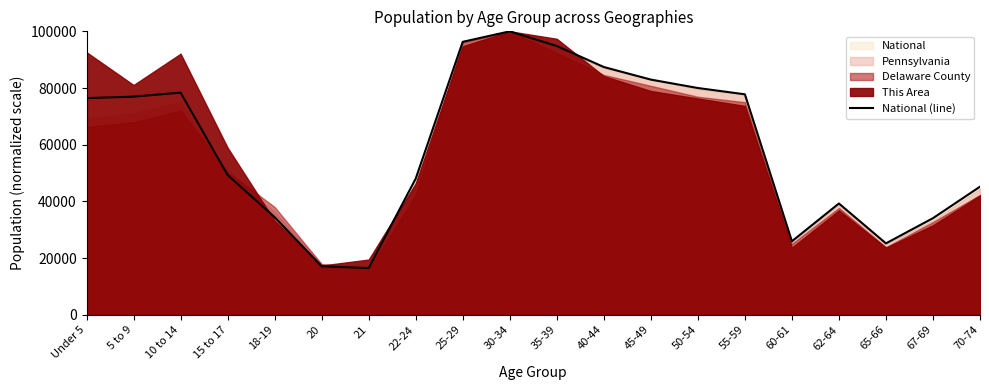

What is the difference between the values at 45-49 and 50-54?

2963.0